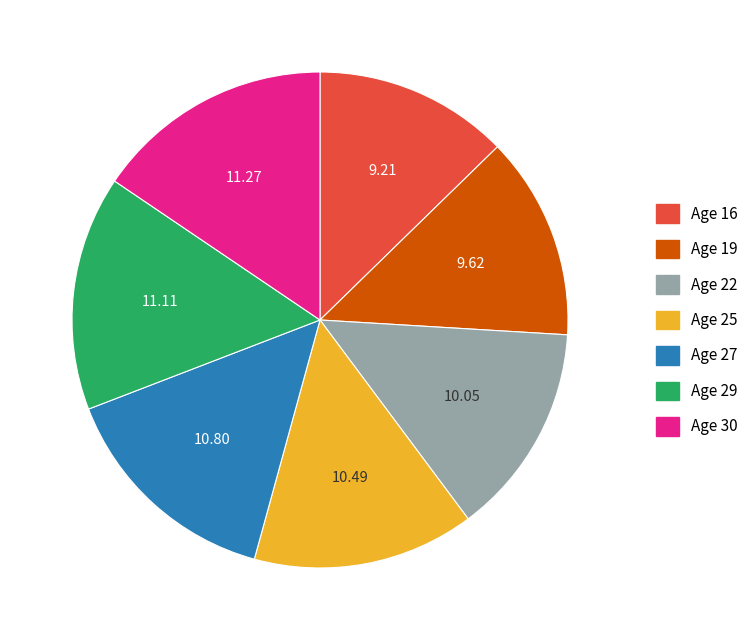

Does any single category account for the majority?

No